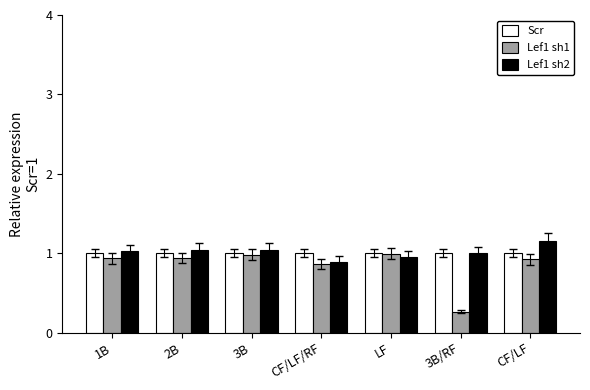

True or false: Lef1 sh1 has a value of 0.1 at 3B/RF.

False